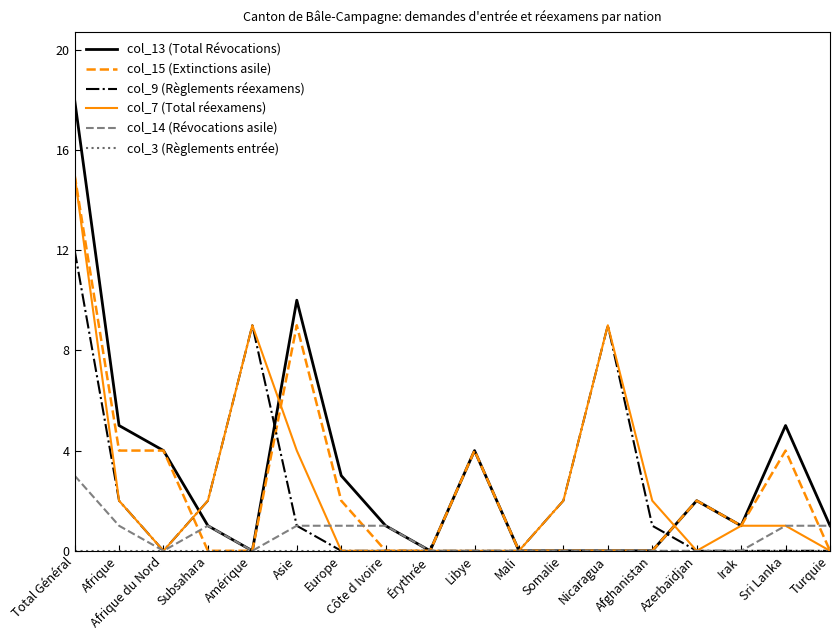

What is the difference between the highest and lowest values at Nicaragua?

9